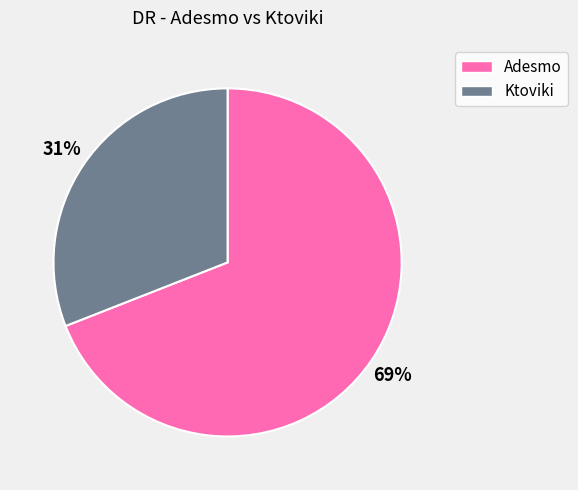

To the nearest percent, what is the difference between the Adesmo and Ktoviki slice percentages?

38%